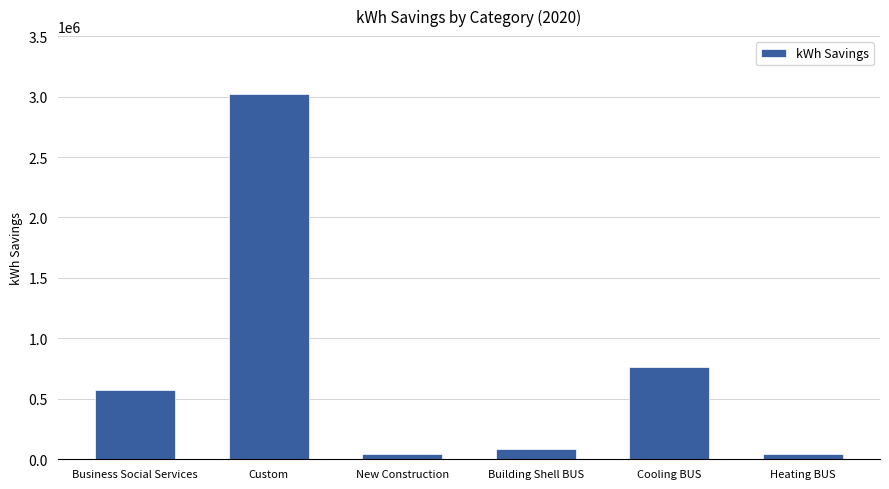

What is the label of the 6th bar from the right?

Business Social Services